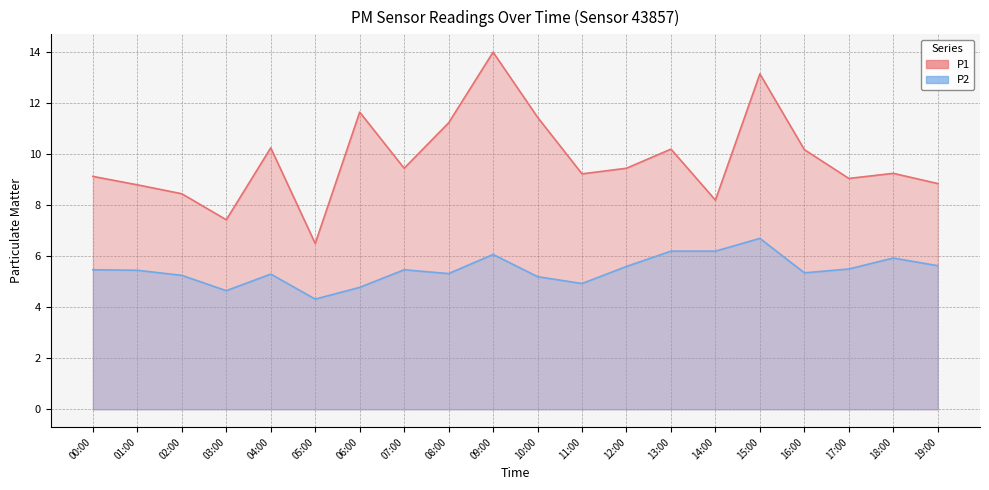

How many data points in P2 are less than 5?

4